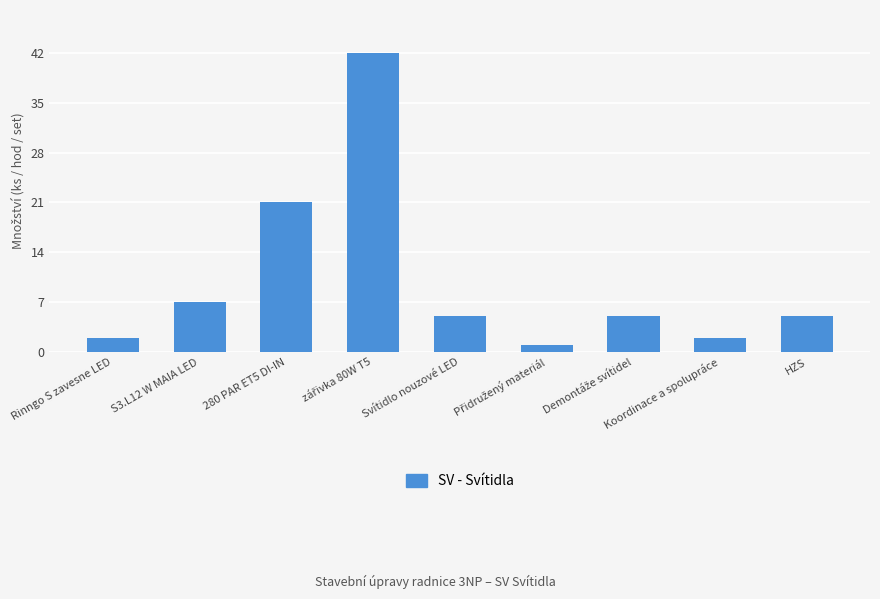

Is it true that the value at 280 PAR ET5 DI-IN is 21?

True